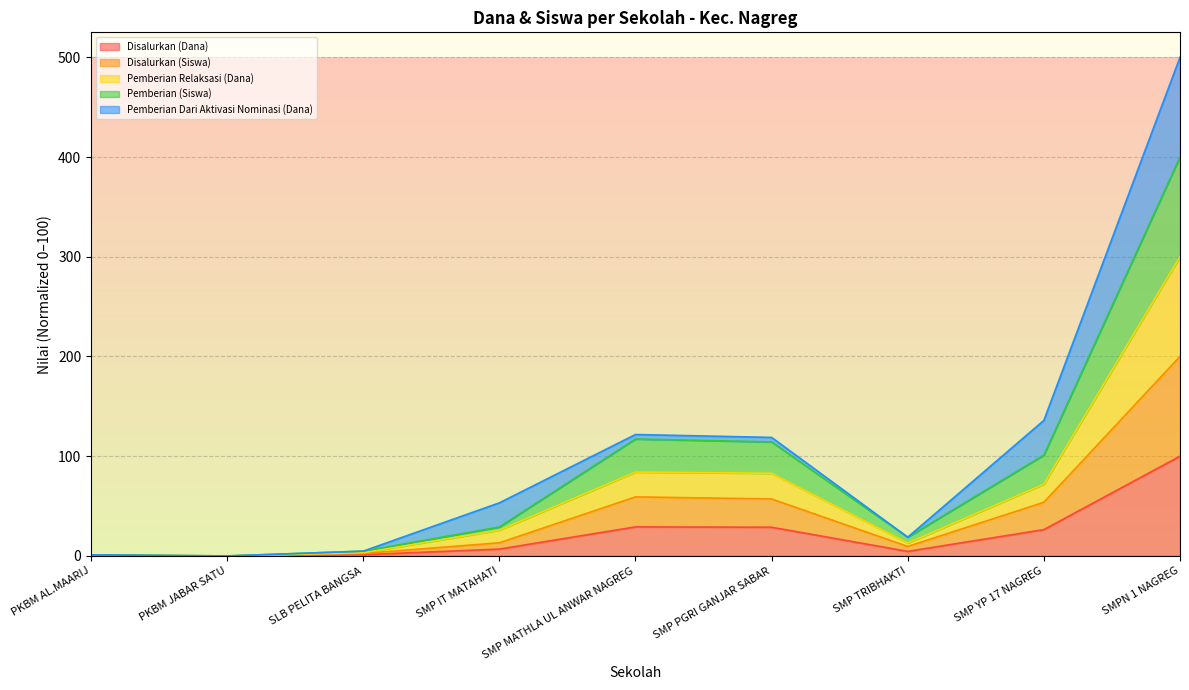

How many values in Pemberian (Siswa) are above zero?

8